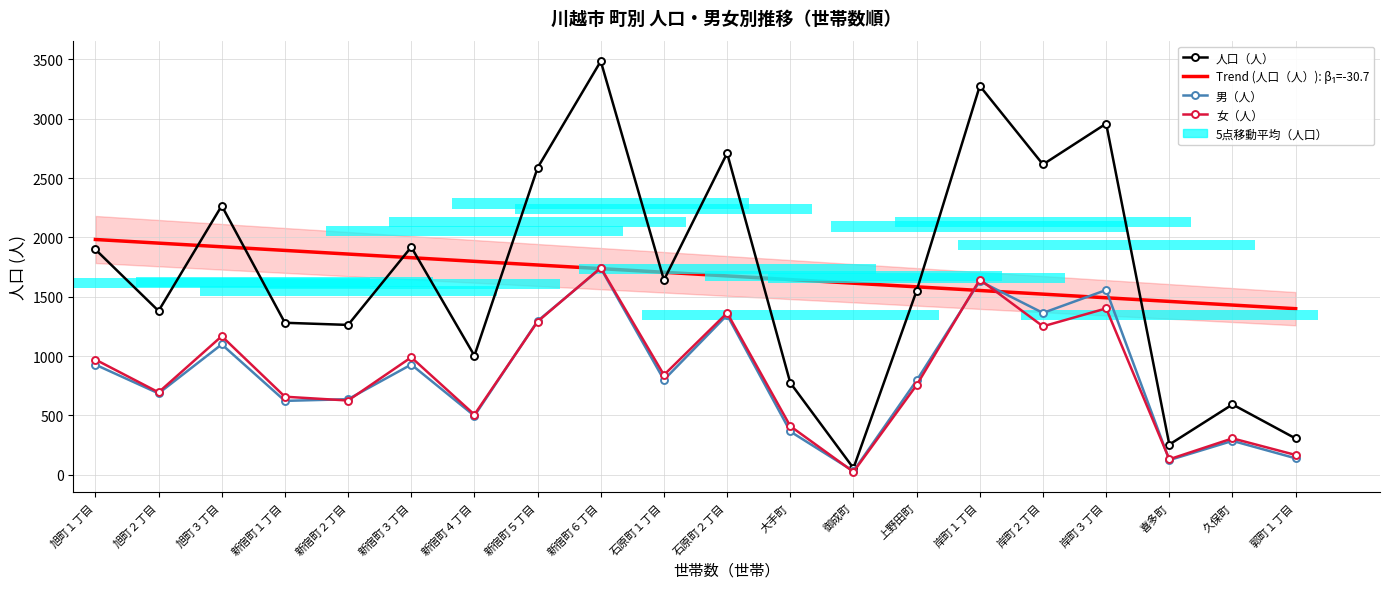

What is the difference between the maximum and minimum values in the Trend (人口（人）): β₁=-30.7 series?

583.2